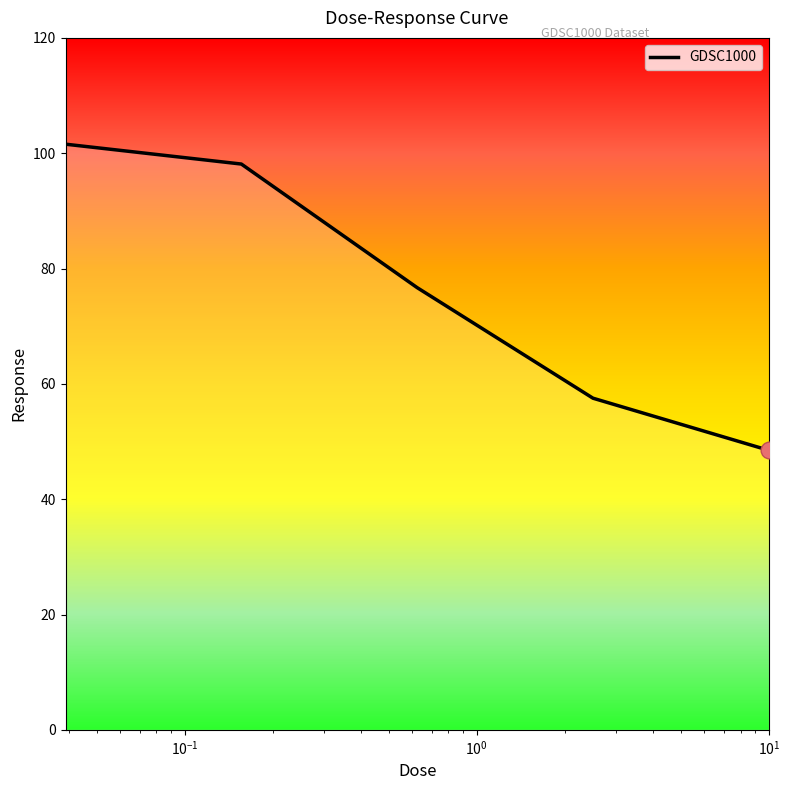

True or false: the data has more than 0 interior local peaks.

False